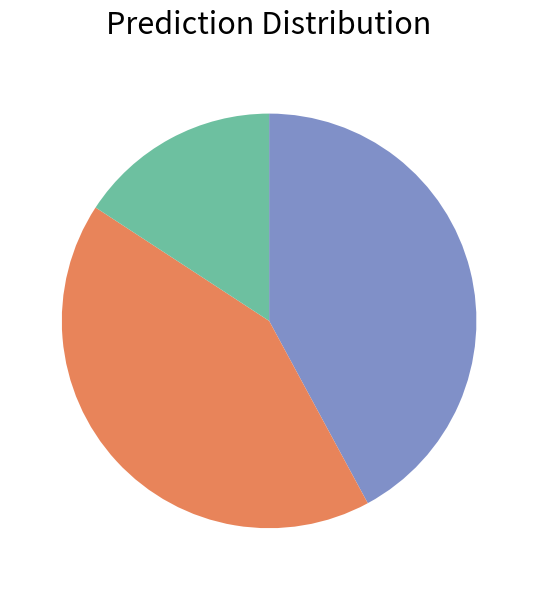

Does any single category account for the majority?

No